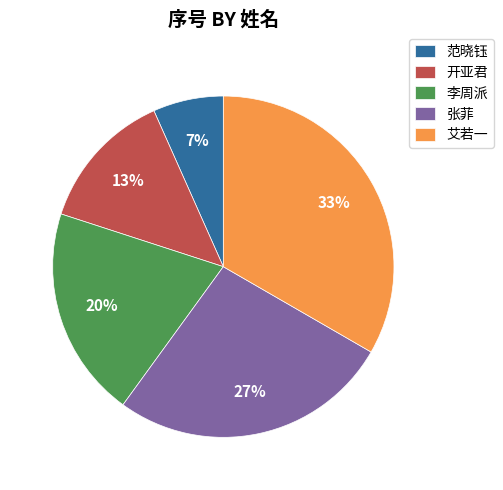

To the nearest percent, what is the average slice percentage?

20%